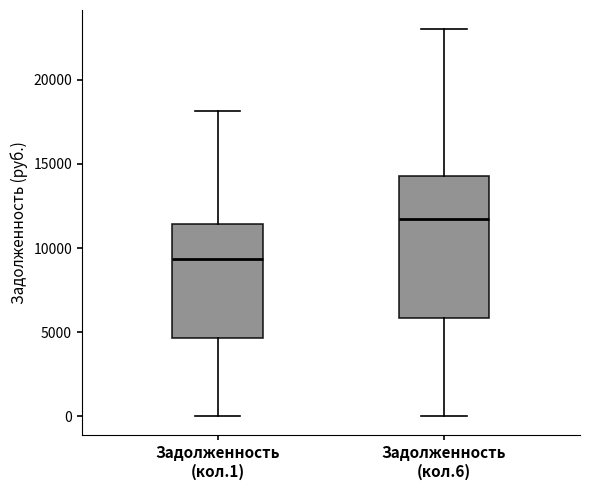

Reading left to right, transcribe this box plot: for each box, give where its median line is, the range the box spans, and where its two whiskers end, as read against the y-axis. The values are not printed on the chart, so give them approximately, as read against the axis.

Задолженность (кол.1): median 9500, box 4500 to 11500, whiskers 0 to 18000
Задолженность (кол.6): median 11500, box 6000 to 14500, whiskers 0 to 23000